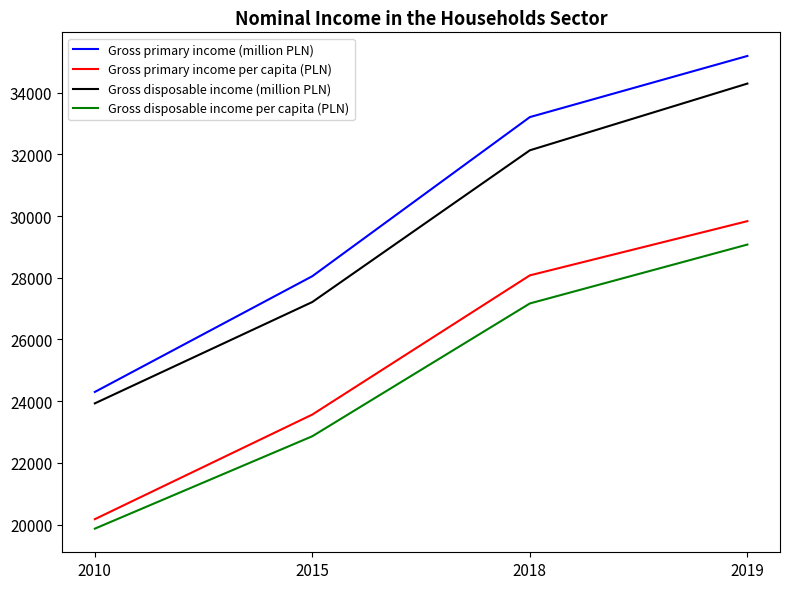

Rank the series at 2015 from highest to lowest value.

Gross primary income (million PLN), Gross disposable income (million PLN), Gross primary income per capita (PLN), Gross disposable income per capita (PLN)